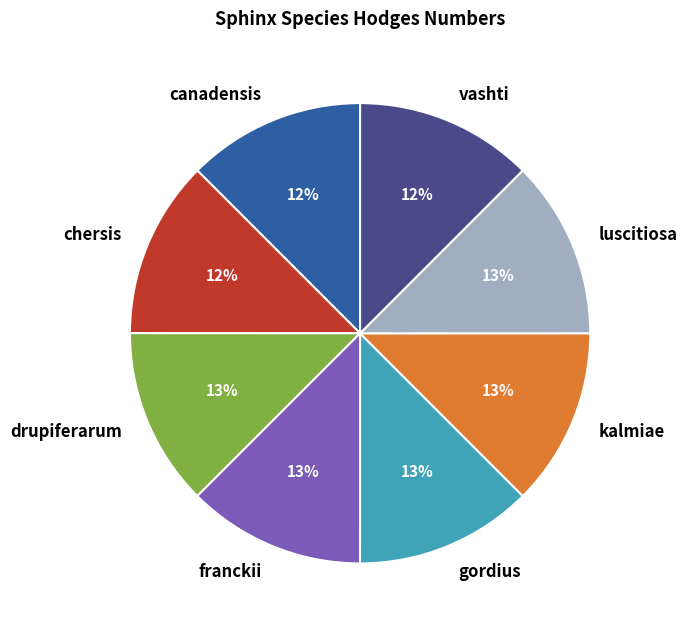

True or false: canadensis accounts for 2% of the total.

False